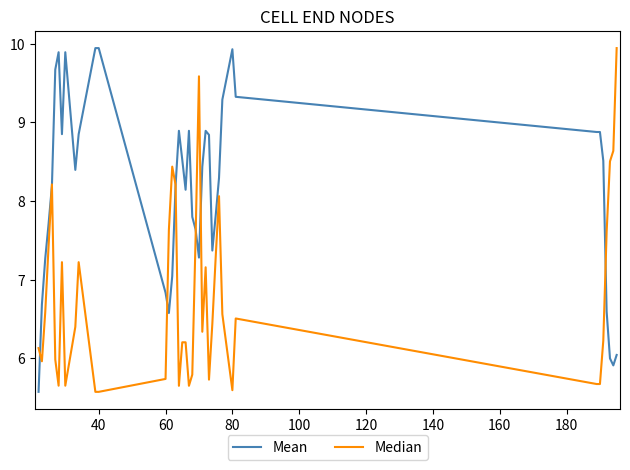

Which series has the largest total across all categories?

Mean